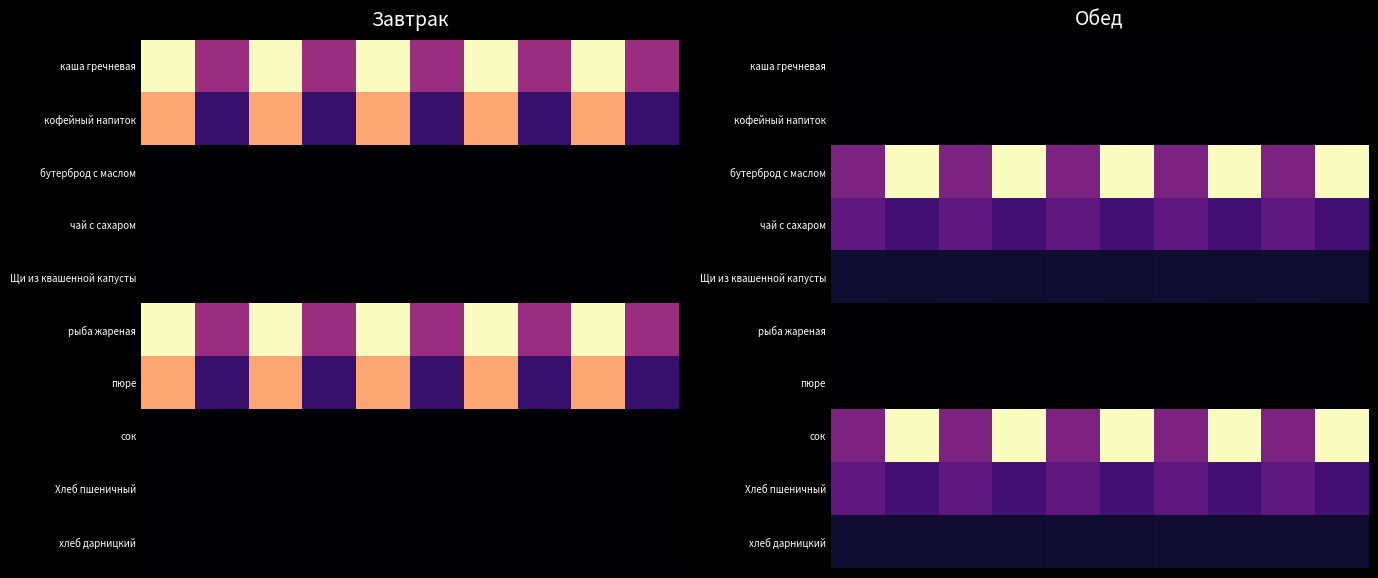

Rank the series by their maximum value, from lowest to highest.

каша гречневая, кофейный напиток, рыба жареная, пюре, Щи из квашенной капусты, хлеб дарницкий, чай с сахаром, Хлеб пшеничный, бутерброд с маслом, сок